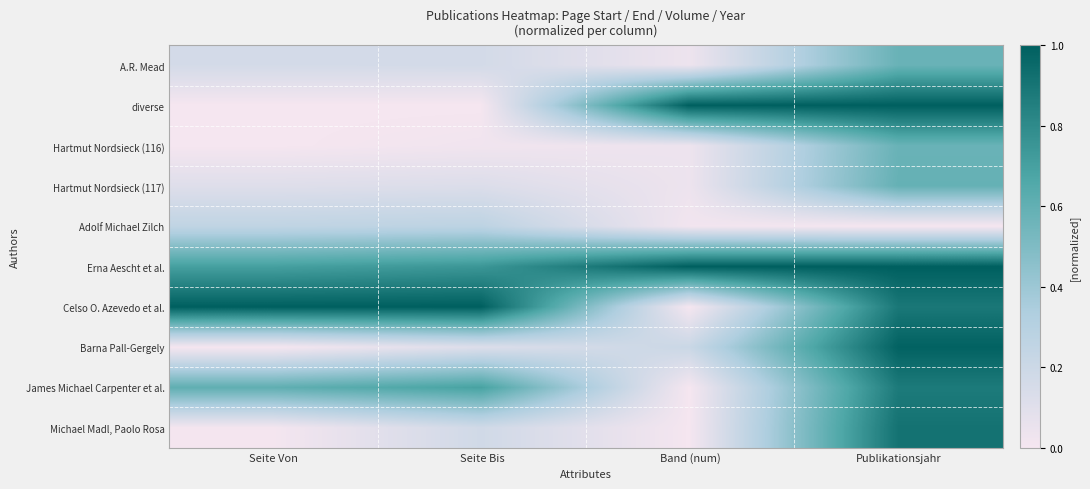

Between Band (num) and Publikationsjahr, which is larger?

Publikationsjahr